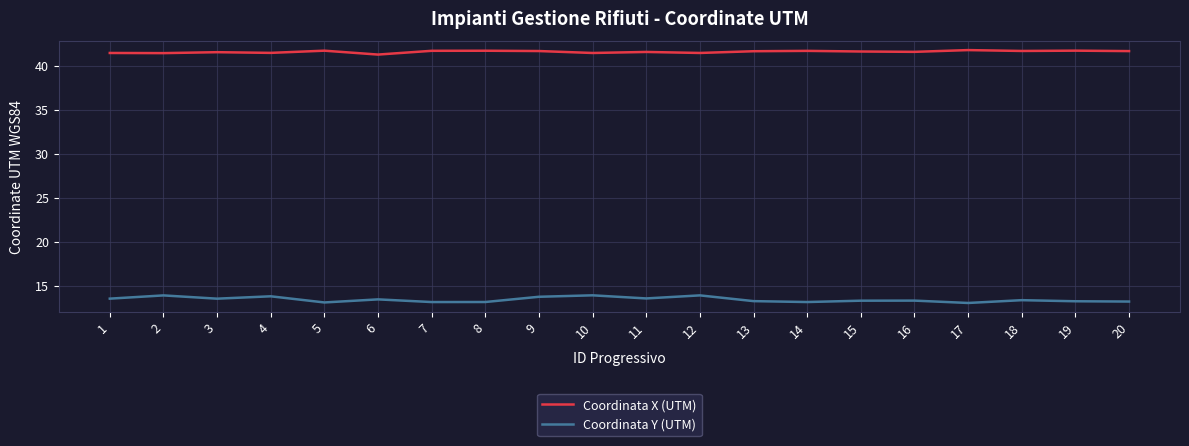

Where is the first local maximum for Coordinata Y (UTM)?

2